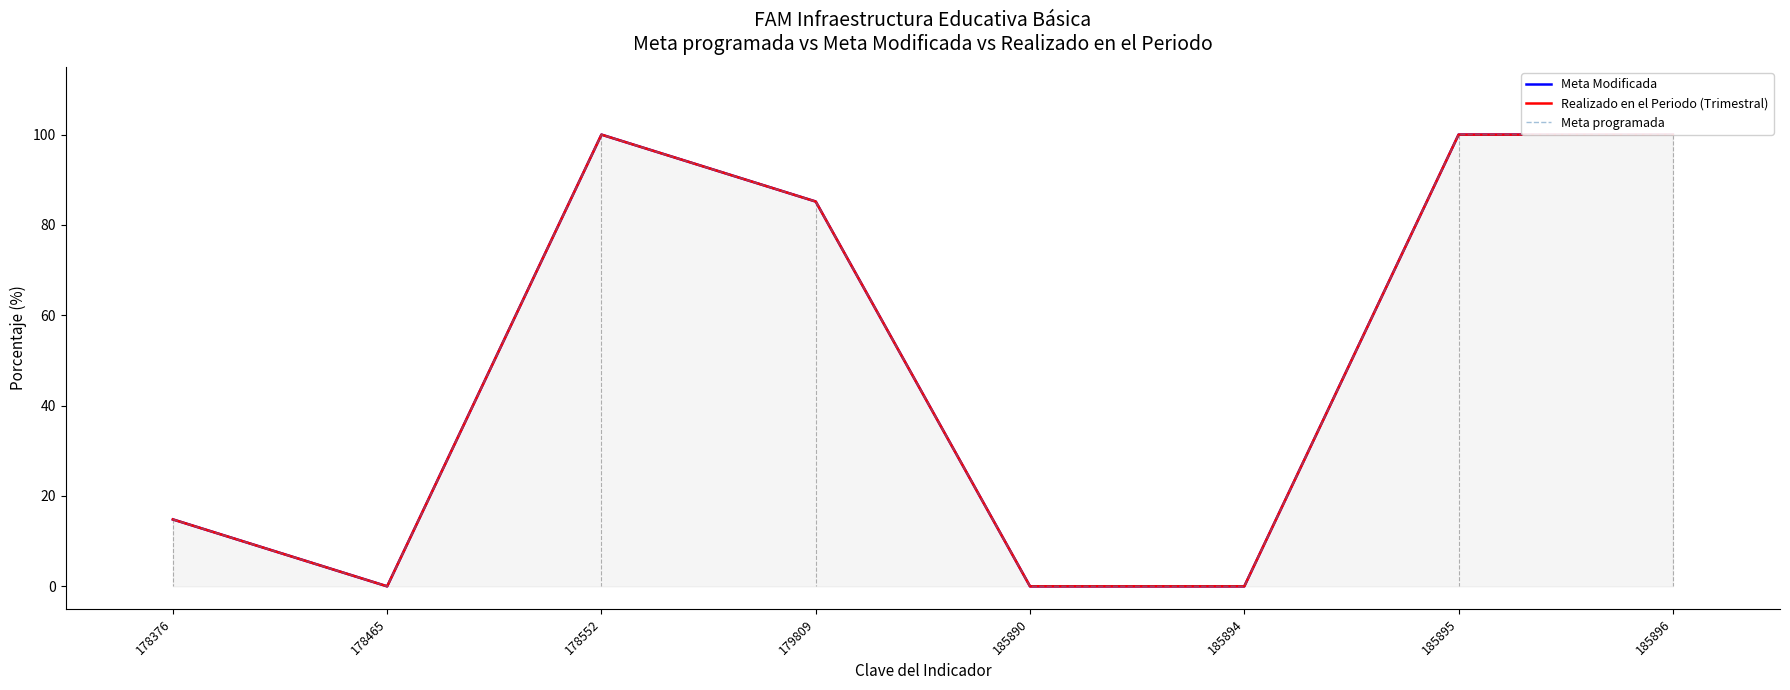

What are all the series names shown in the legend?

Meta Modificada, Realizado en el Periodo (Trimestral), Meta programada